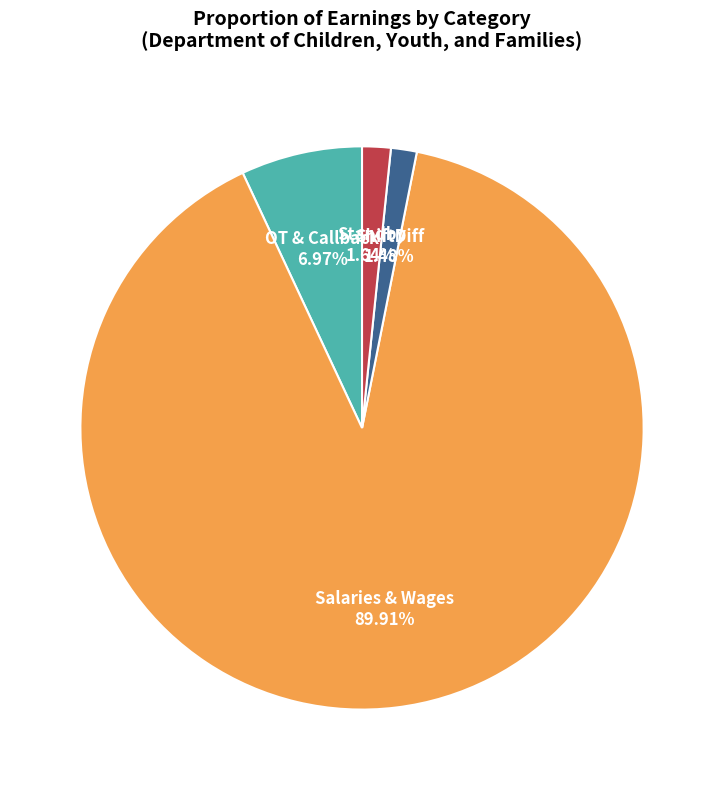

To the nearest percent, what portion does Standby represent?

2%